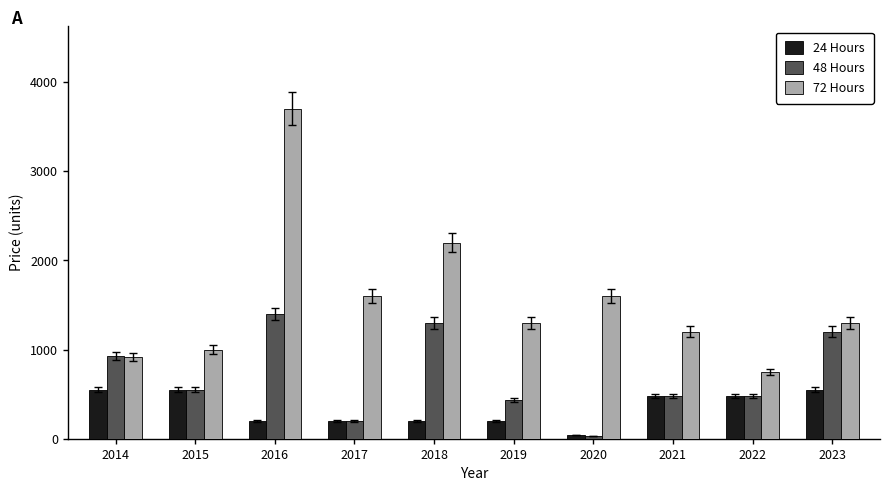

What is the sum of all 48 Hours values?

7004